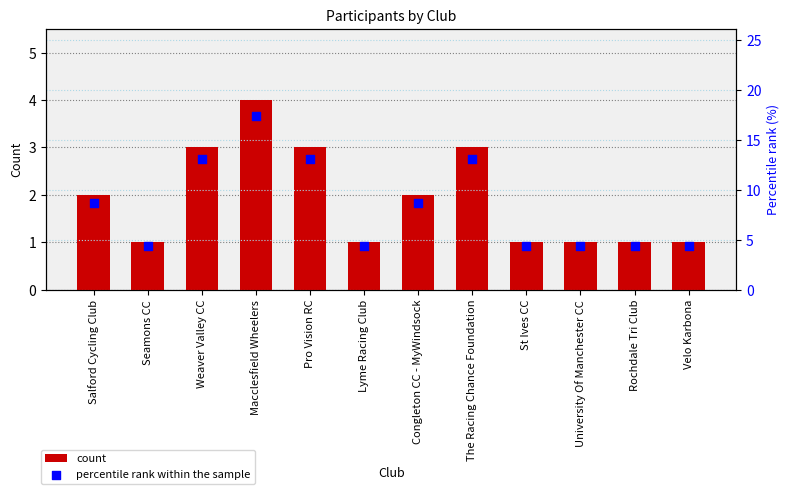

At how many categories does at least one series exceed 5?

6